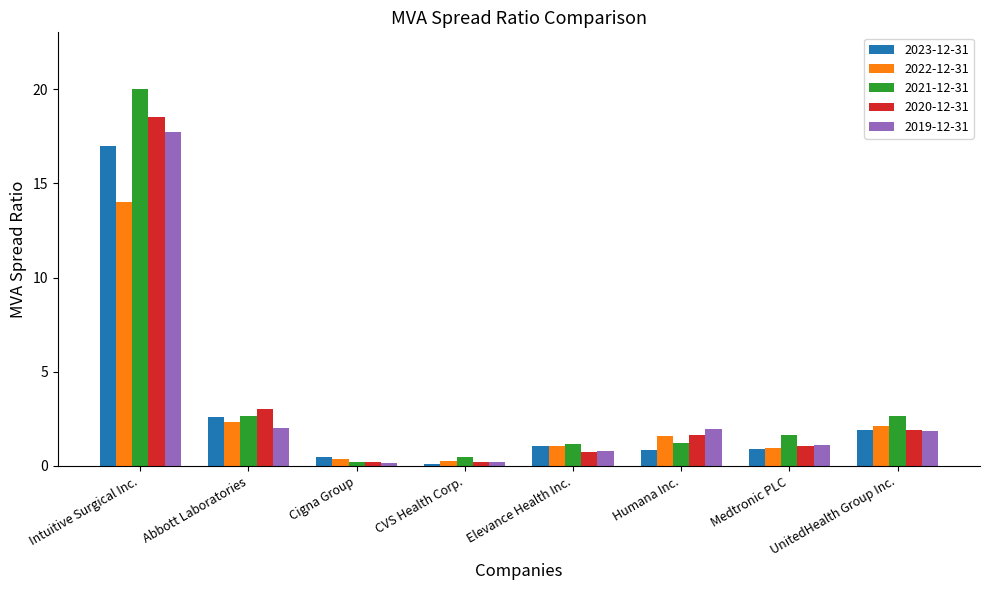

The 2022-12-31 series shows 14.0 at Intuitive Surgical Inc.. True or false?

True